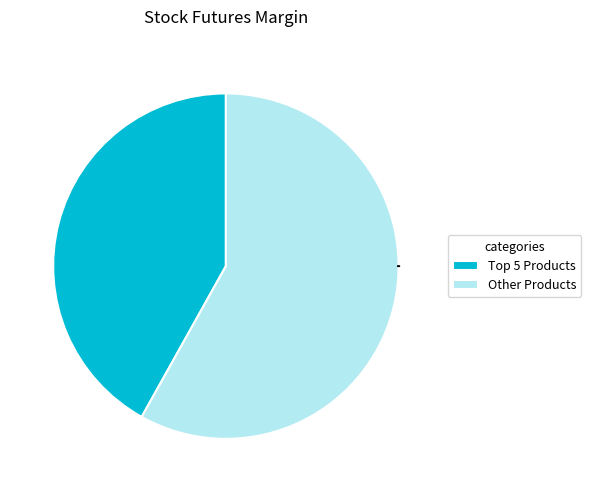

Rank the categories by value from lowest to highest.

Top 5 Products, Other Products